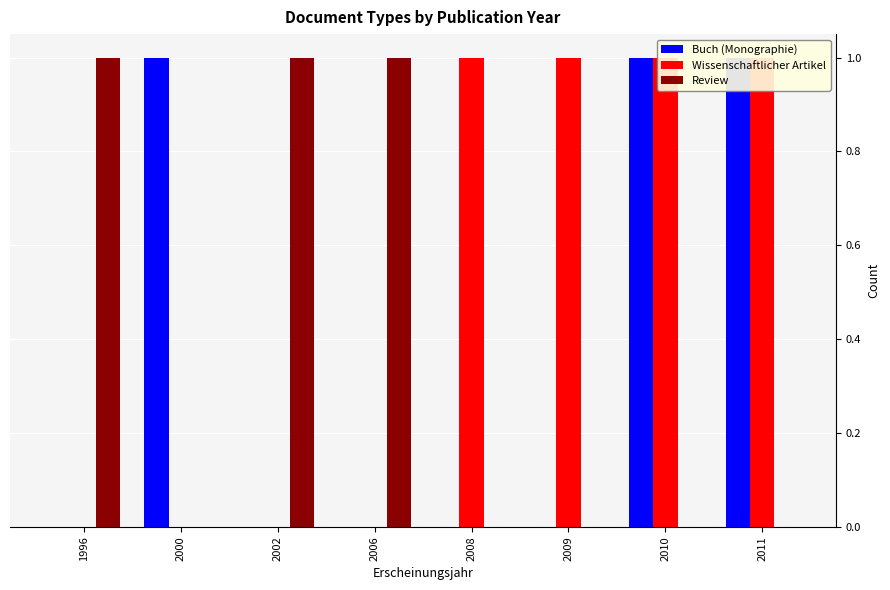

How many groups of bars are there?

8